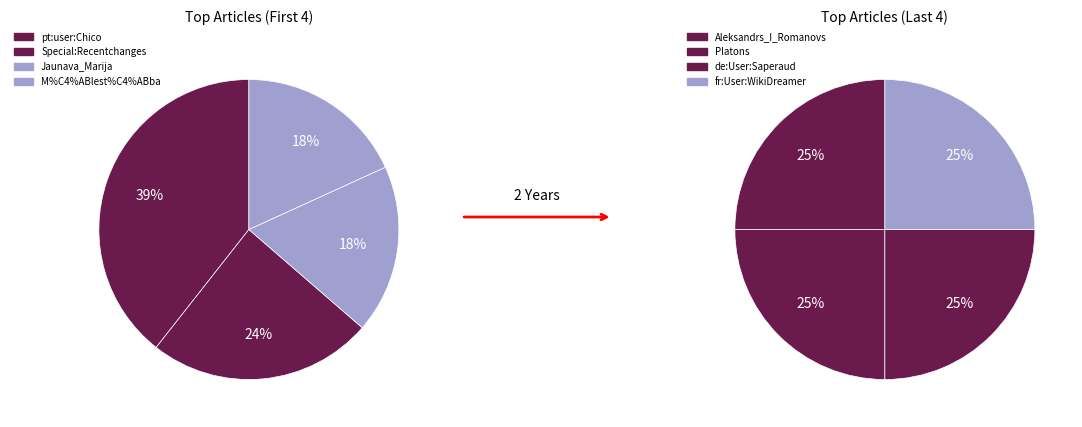

Count the number of slices in the pie.

8